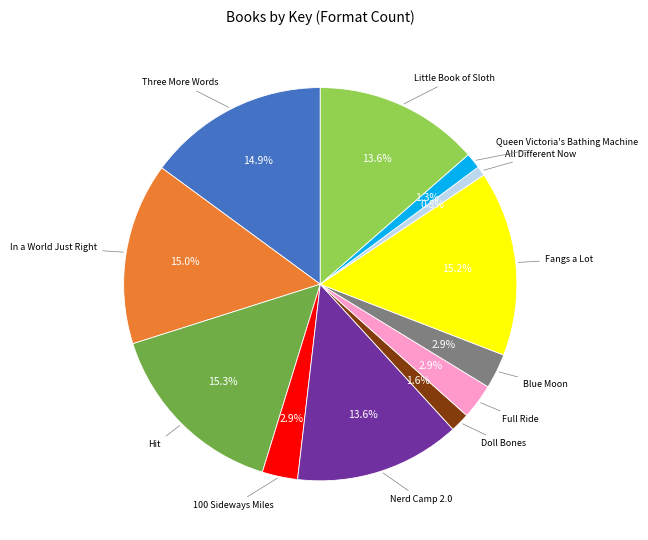

Is there a majority slice in this chart?

No